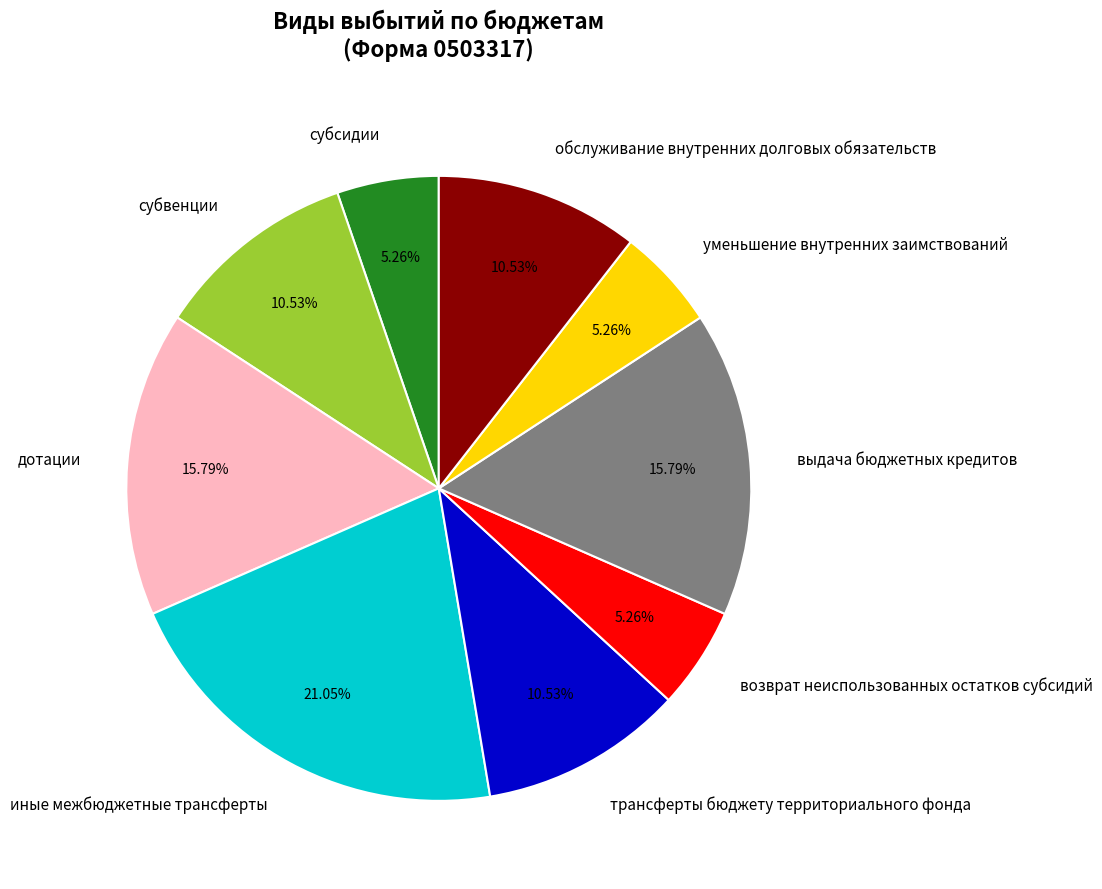

Do уменьшение внутренних заимствований and субсидии together represent more than half of the pie?

No